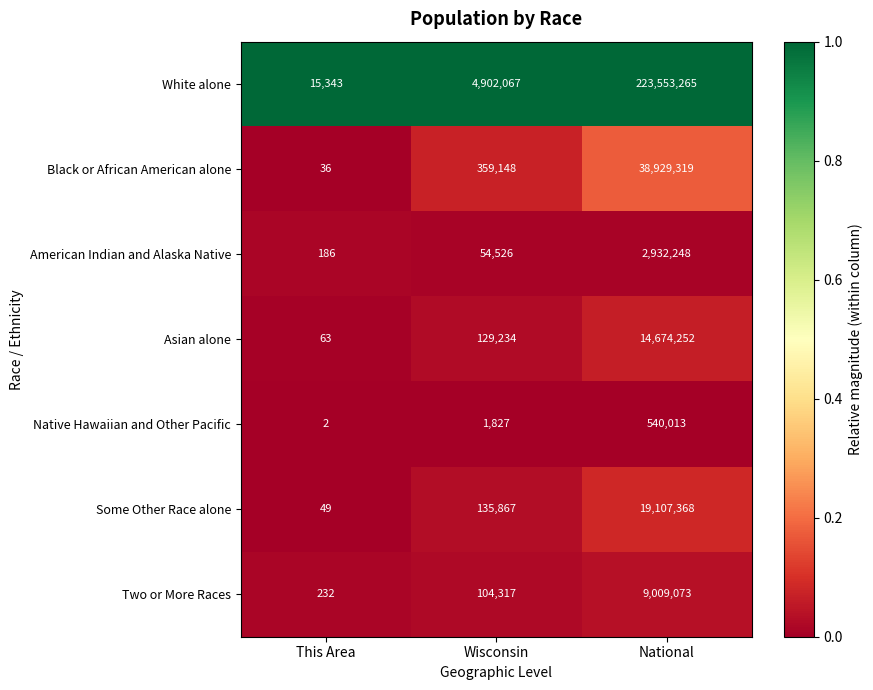

Reading left to right, list all the values displayed in this chart.

White alone: 15343	4902067	223553265
Black or African American alone: 36	359148	38929319
American Indian and Alaska Native: 186	54526	2932248
Asian alone: 63	129234	14674252
Native Hawaiian and Other Pacific: 2	1827	540013
Some Other Race alone: 49	135867	19107368
Two or More Races: 232	104317	9009073